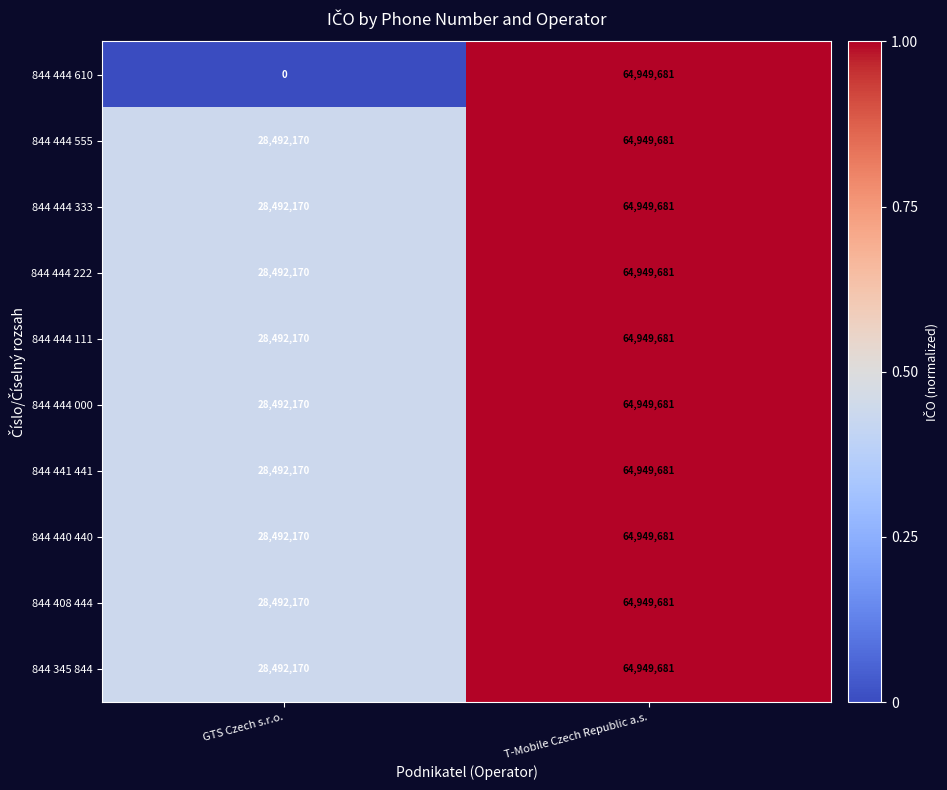

At which label does 844 441 441 reach its minimum?

GTS Czech s.r.o.